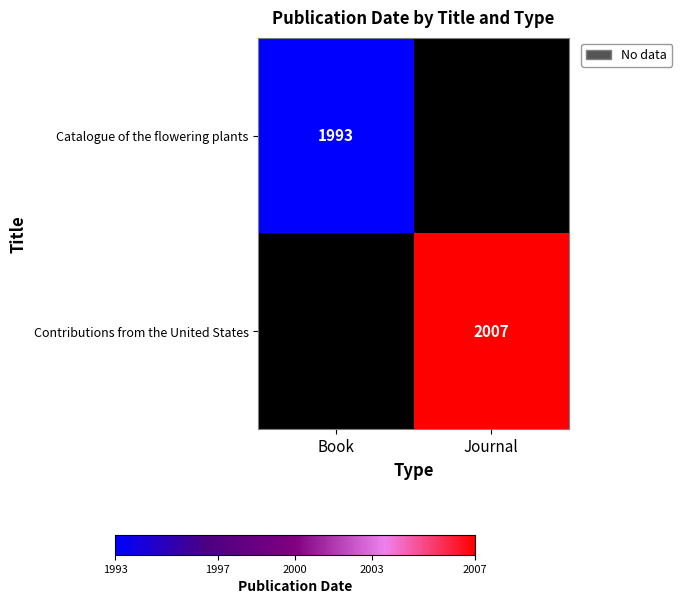

Is the value of Catalogue of the flowering plants at Book greater than the value of Contributions from the United States at Journal?

No